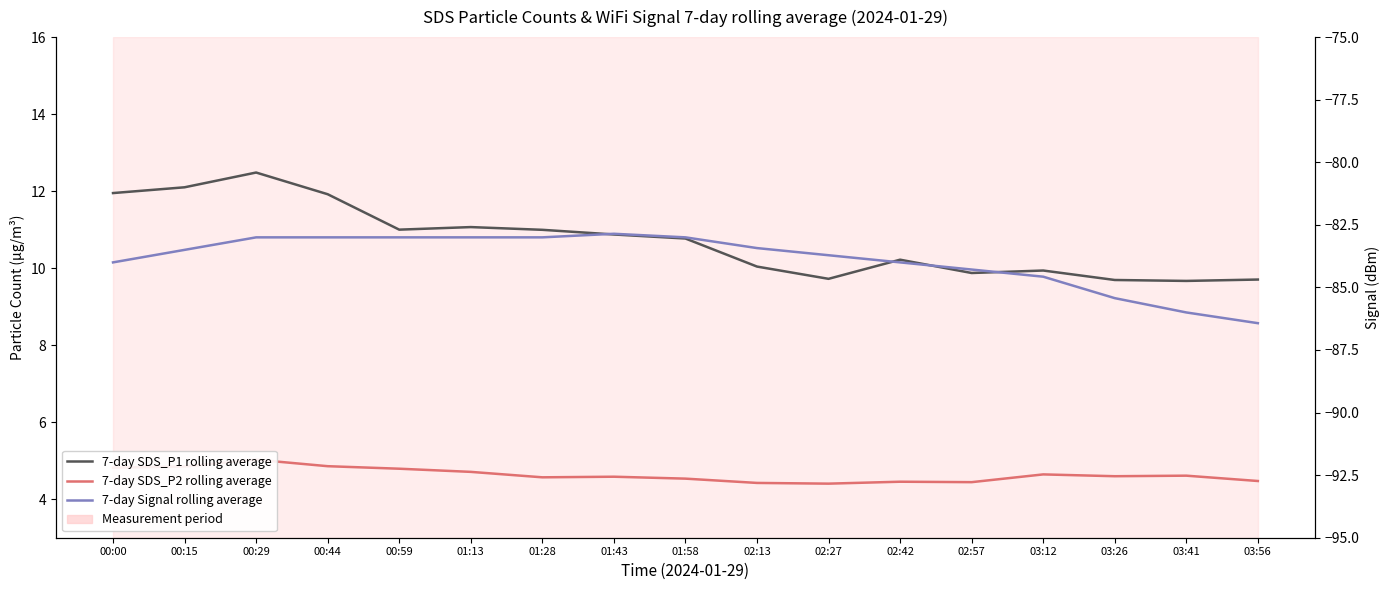

What is the total value across all series at 02:27?

-69.6